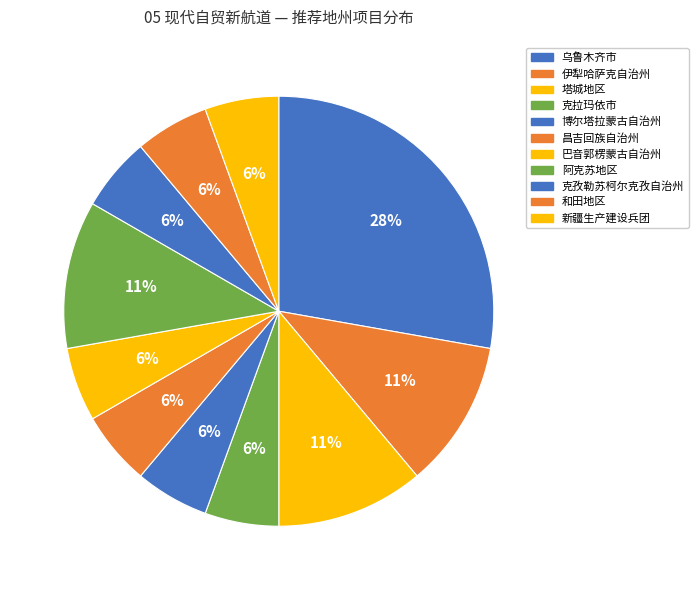

Count the number of slices in the pie.

11